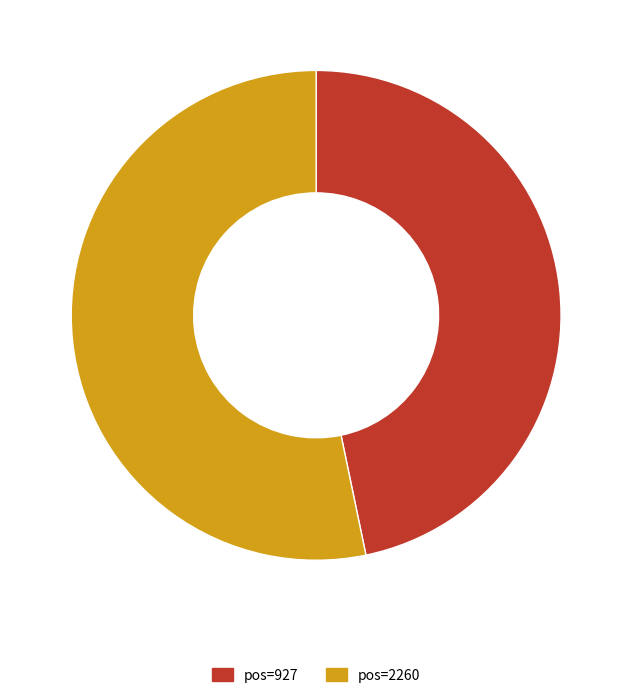

Combined, do pos=927 and pos=2260 account for over 50%?

Yes